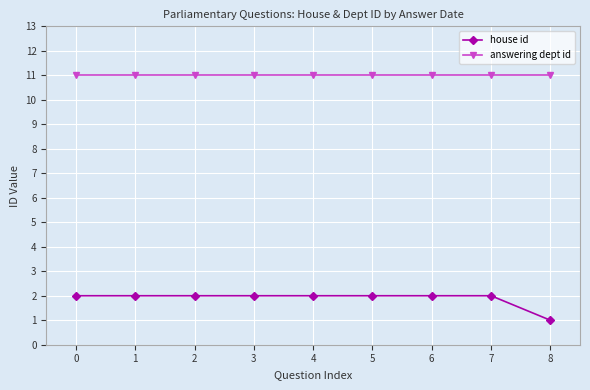

Which series has the largest total across all categories?

answering dept id